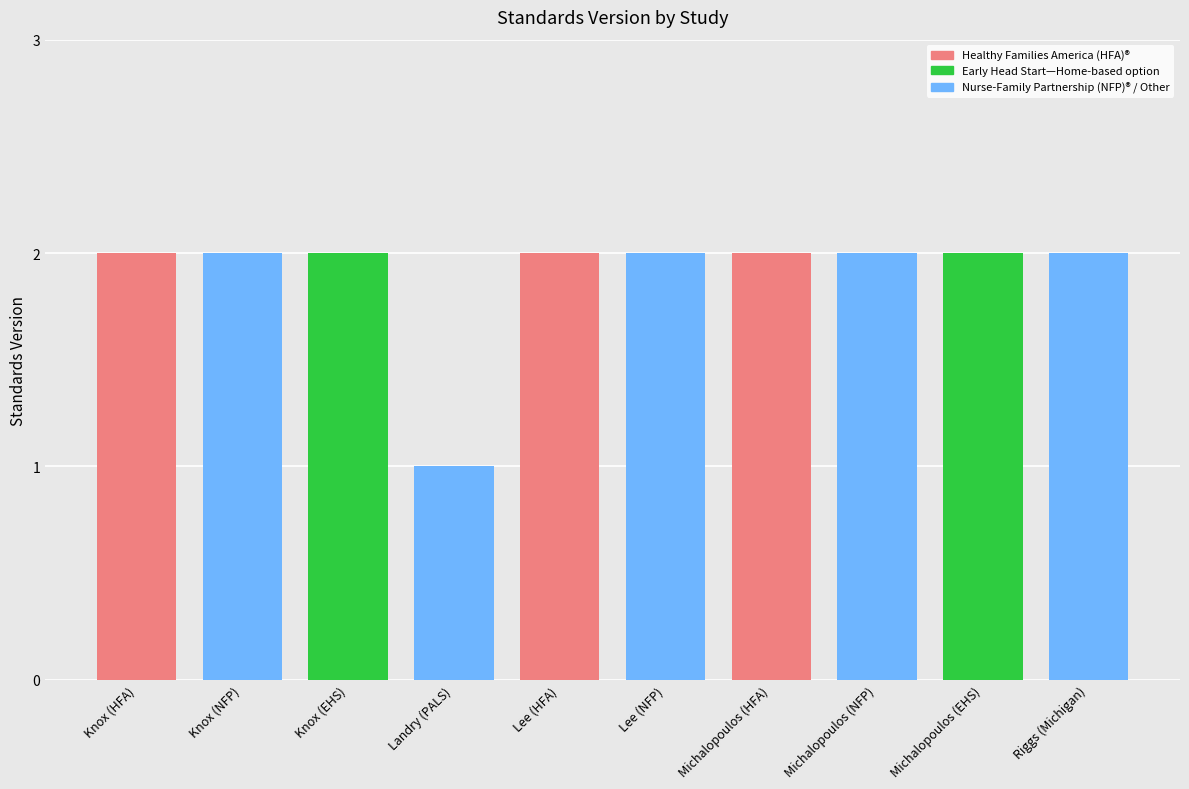

How many distinct data groups are displayed?

1